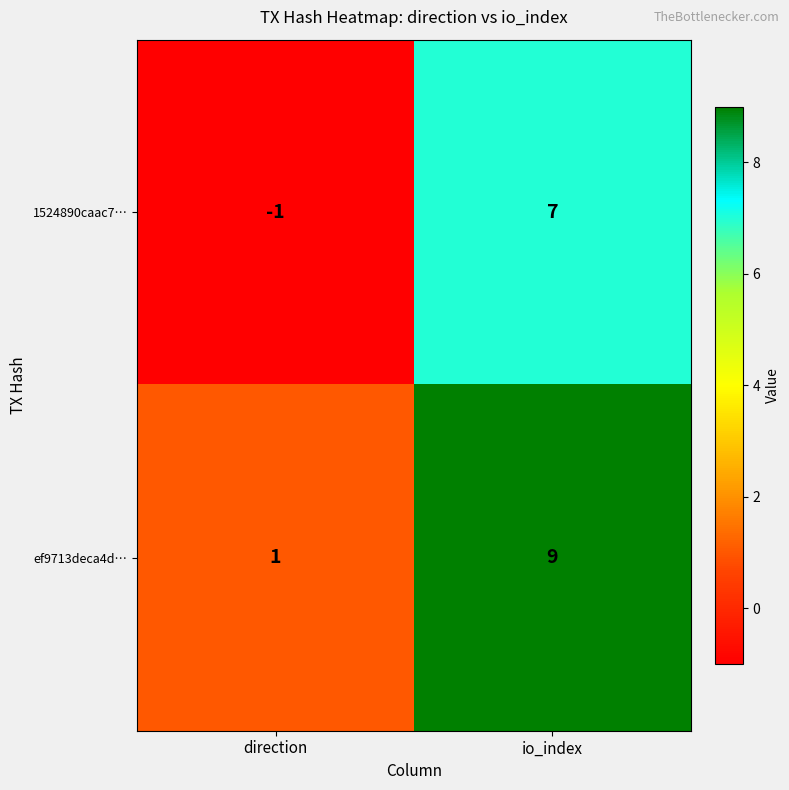

At which label is ef9713deca4d… closest to 5?

direction